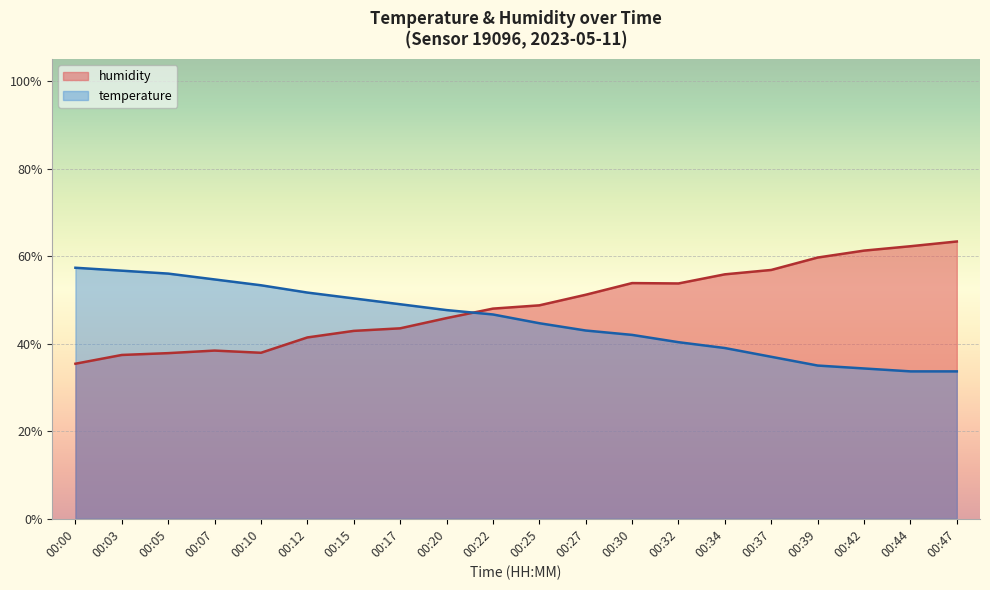

Rank the series by their maximum value, from highest to lowest.

humidity, temperature